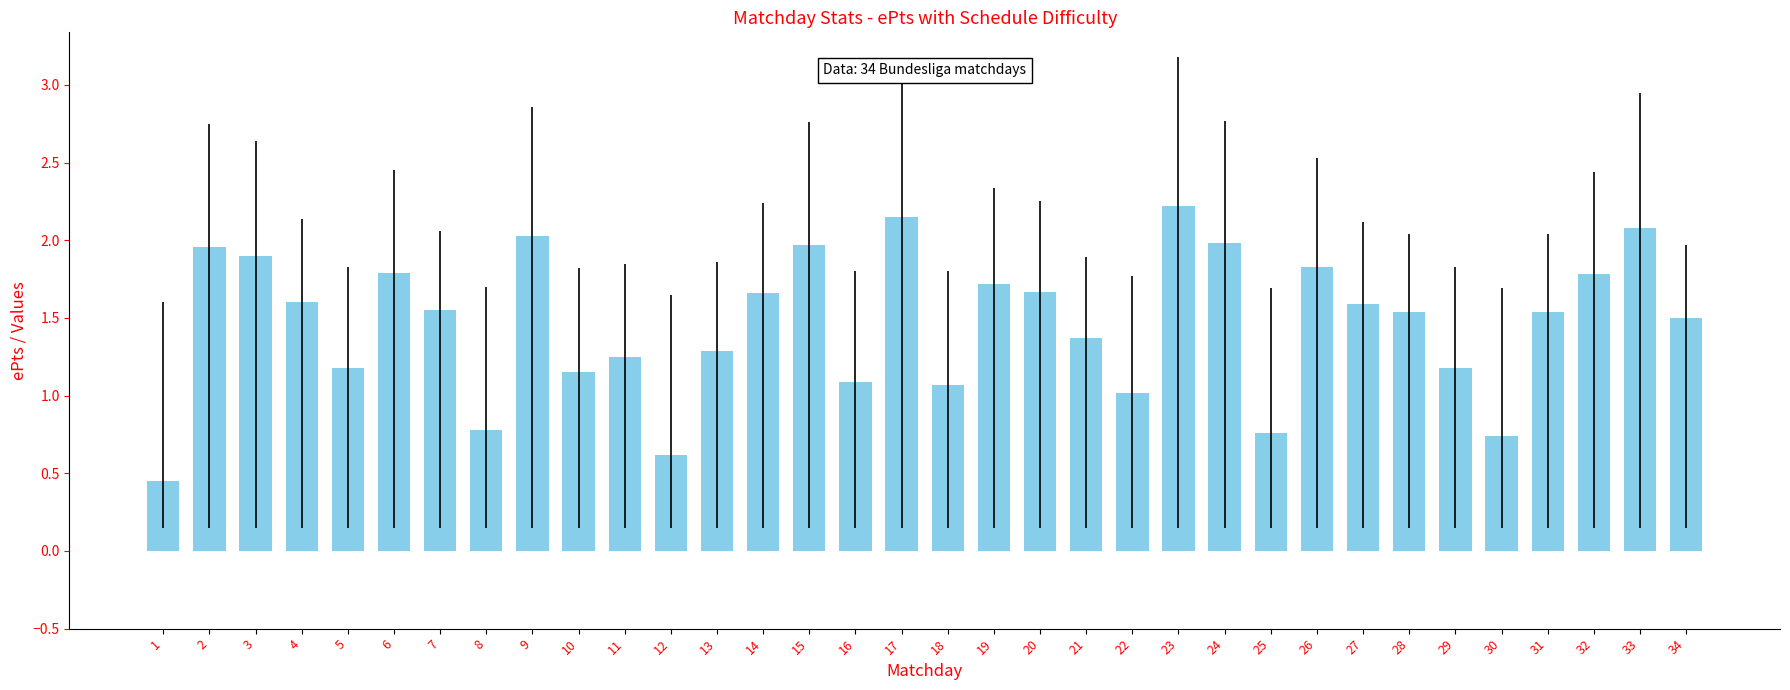

Which label corresponds to the largest value in the chart?

23